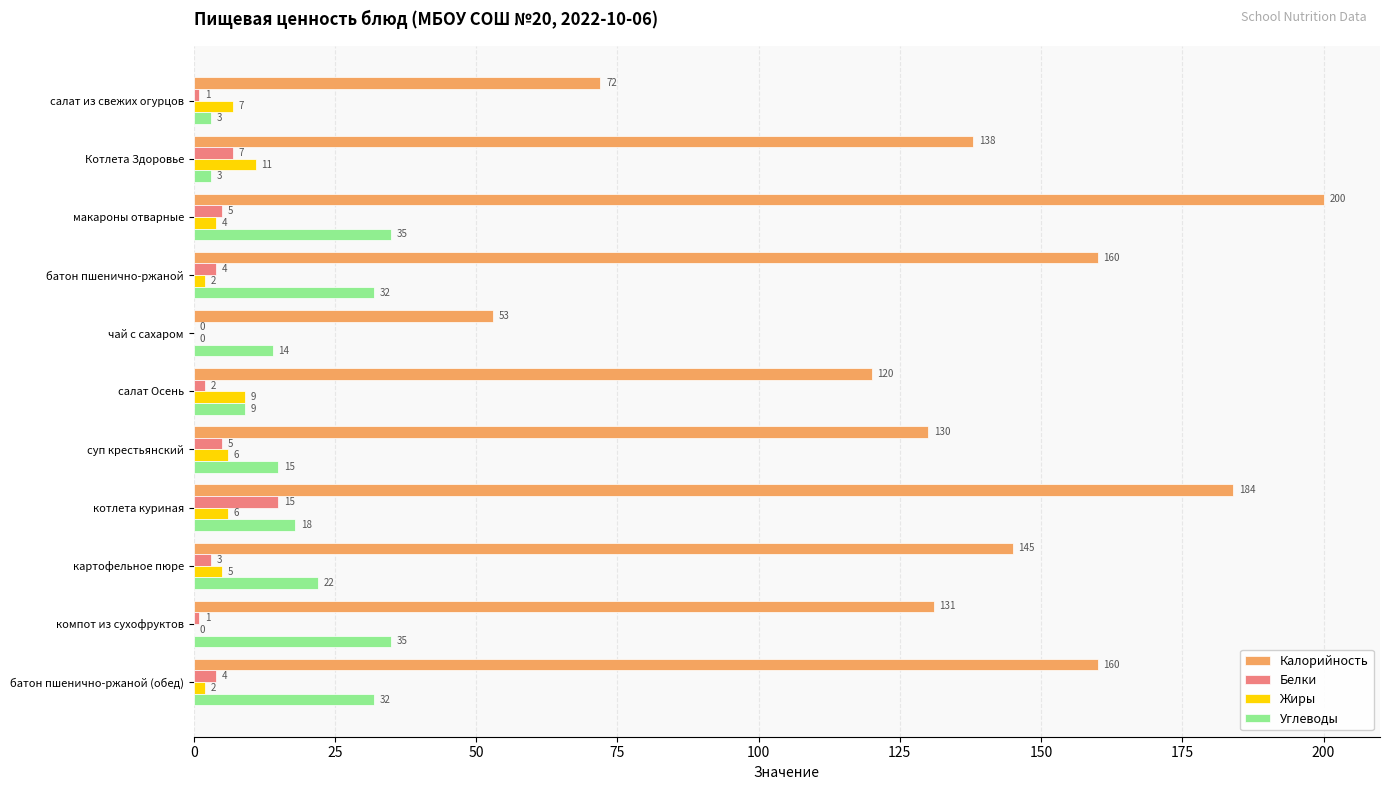

Which series has the widest spread of values?

Калорийность